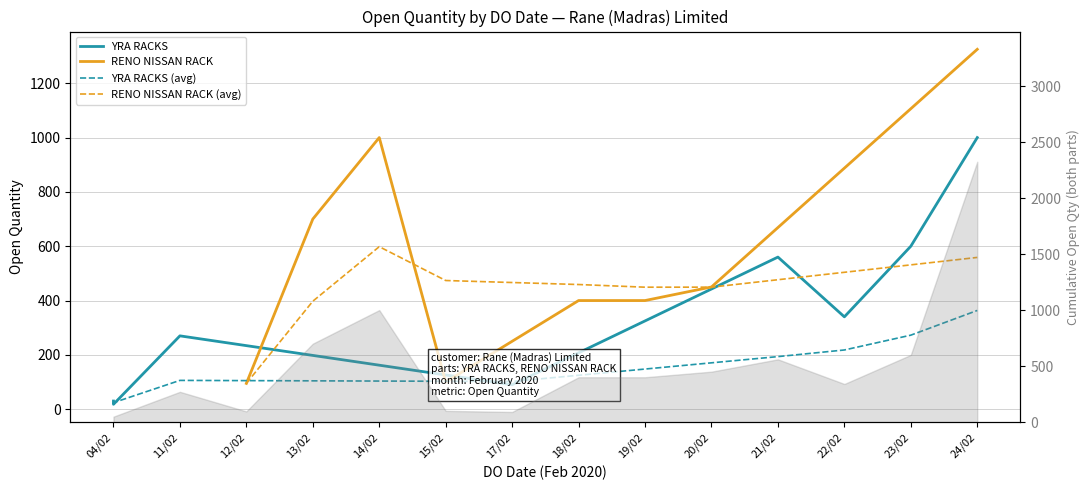

True or false: YRA RACKS (avg) and RENO NISSAN RACK (avg) intersect in this chart.

False